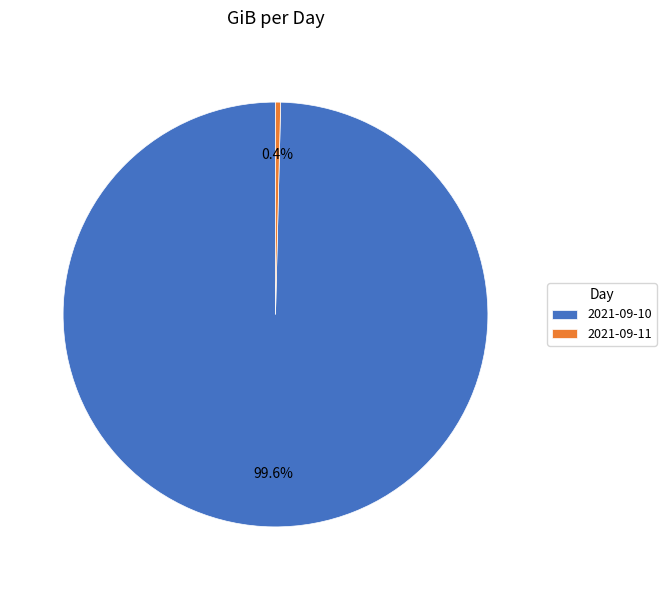

Is it true that 2021-09-11 is 0% of the pie?

True